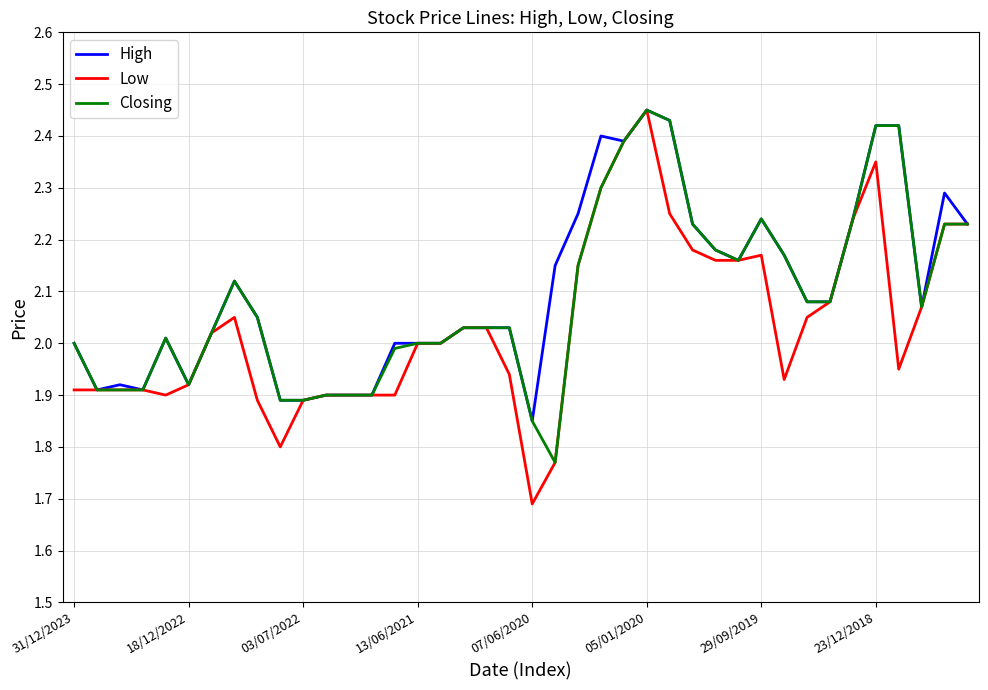

What are all the series names shown in the legend?

High, Low, Closing